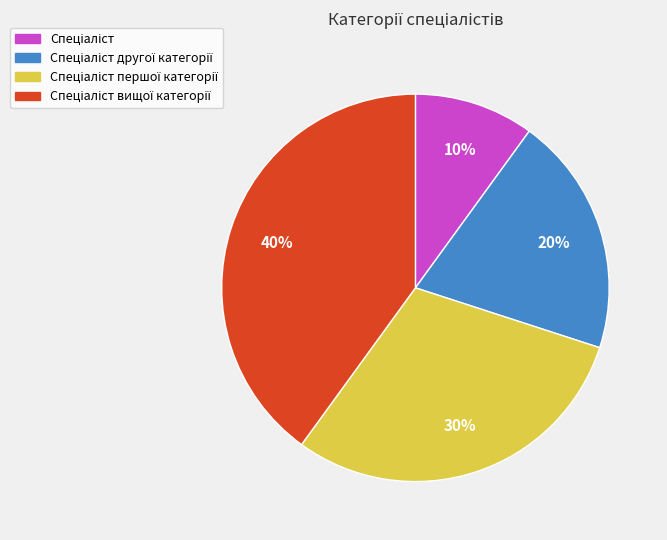

To the nearest percent, what is the difference between the largest and smallest slice percentages?

30%